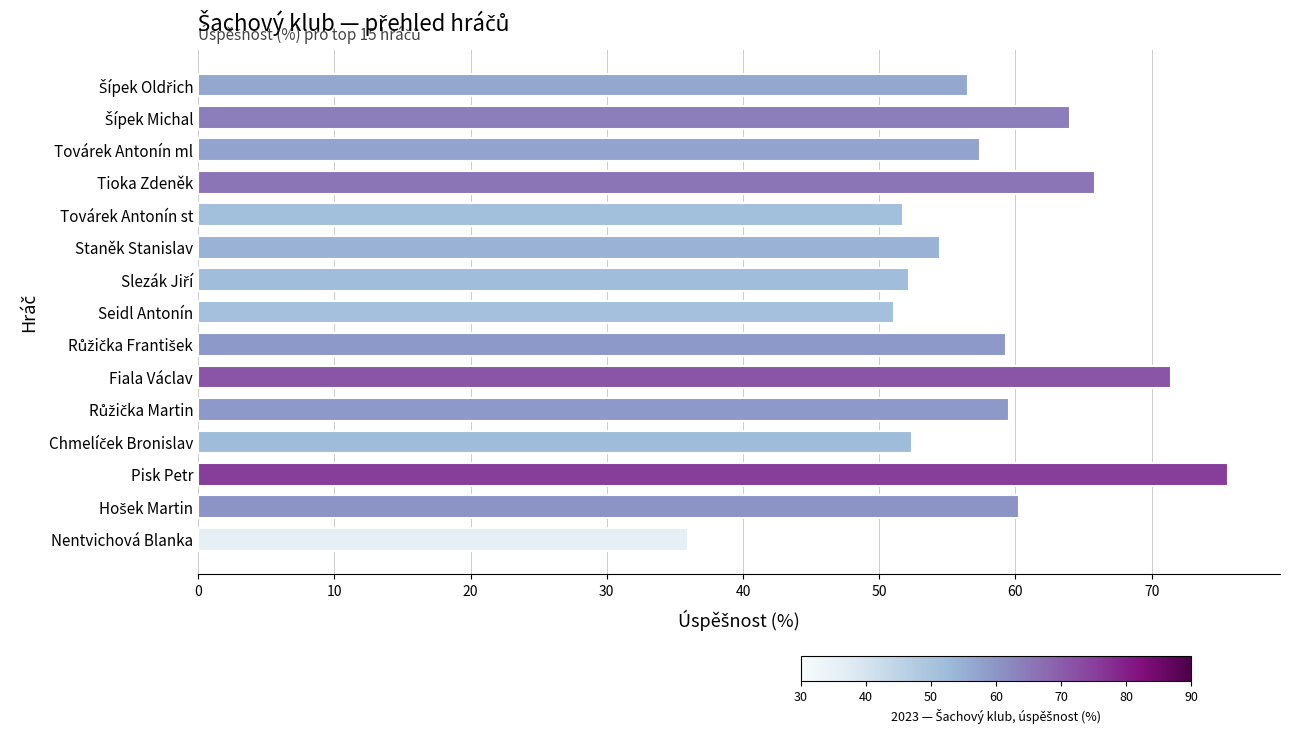

Are the bars horizontal?

Yes